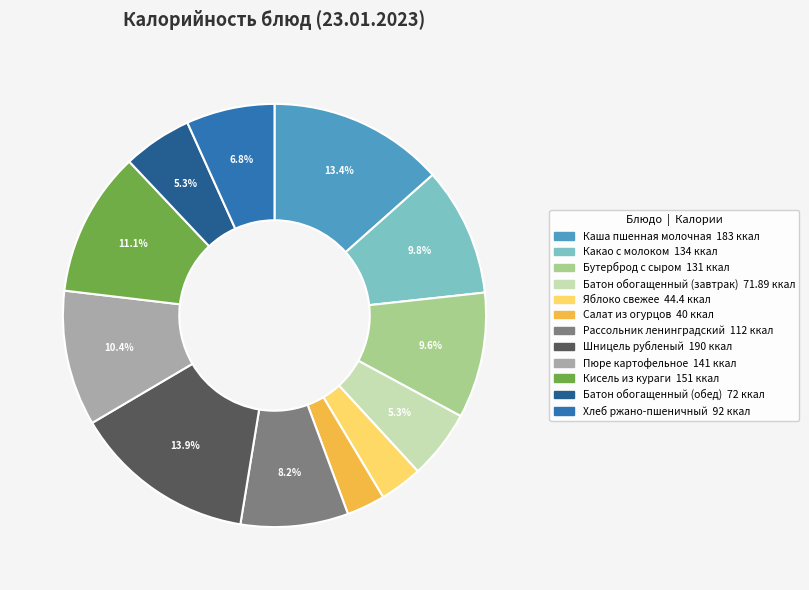

How many slices are in this pie chart?

12